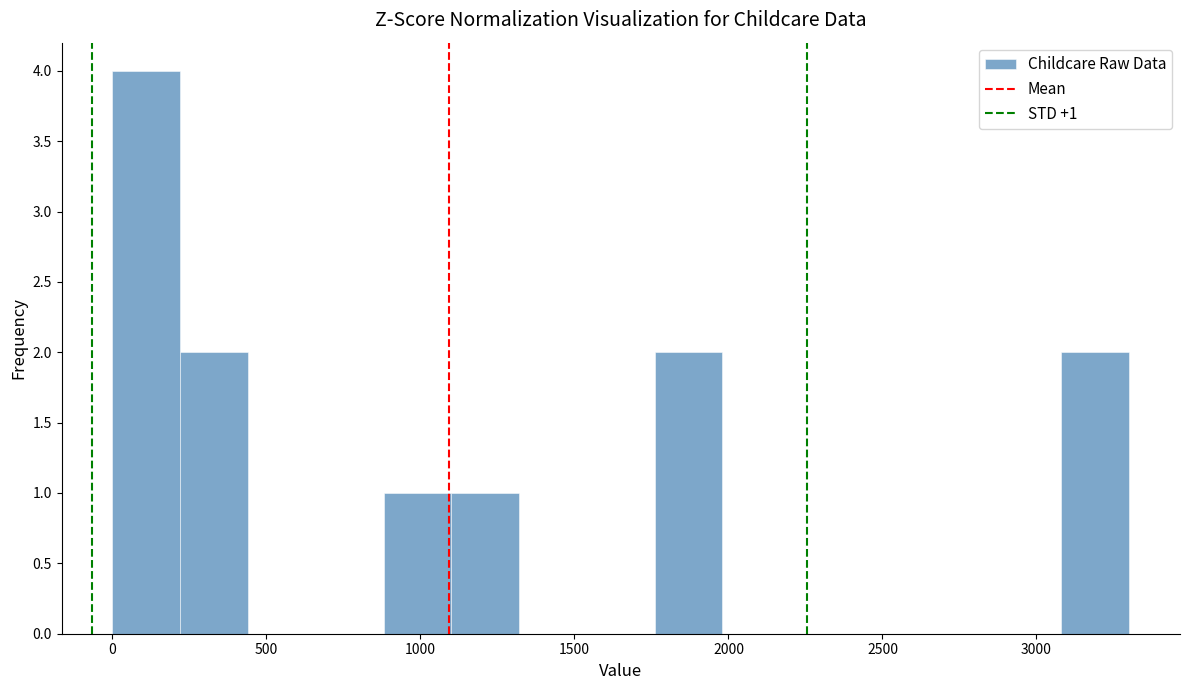

Which range on the x-axis has the tallest bar?

0 to 200